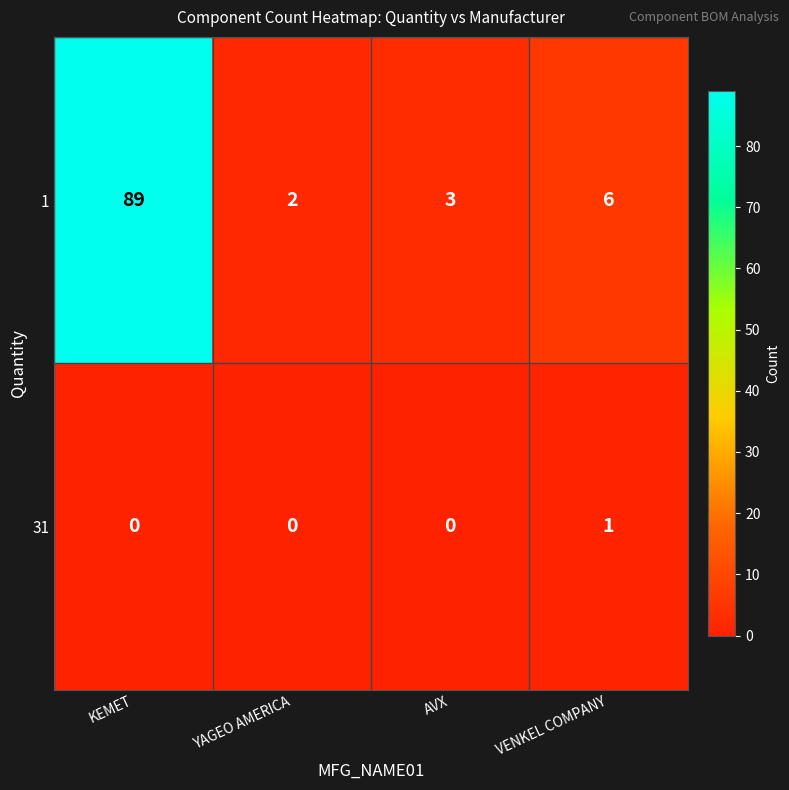

What is the difference between the second highest and second lowest values in the 1 series?

3